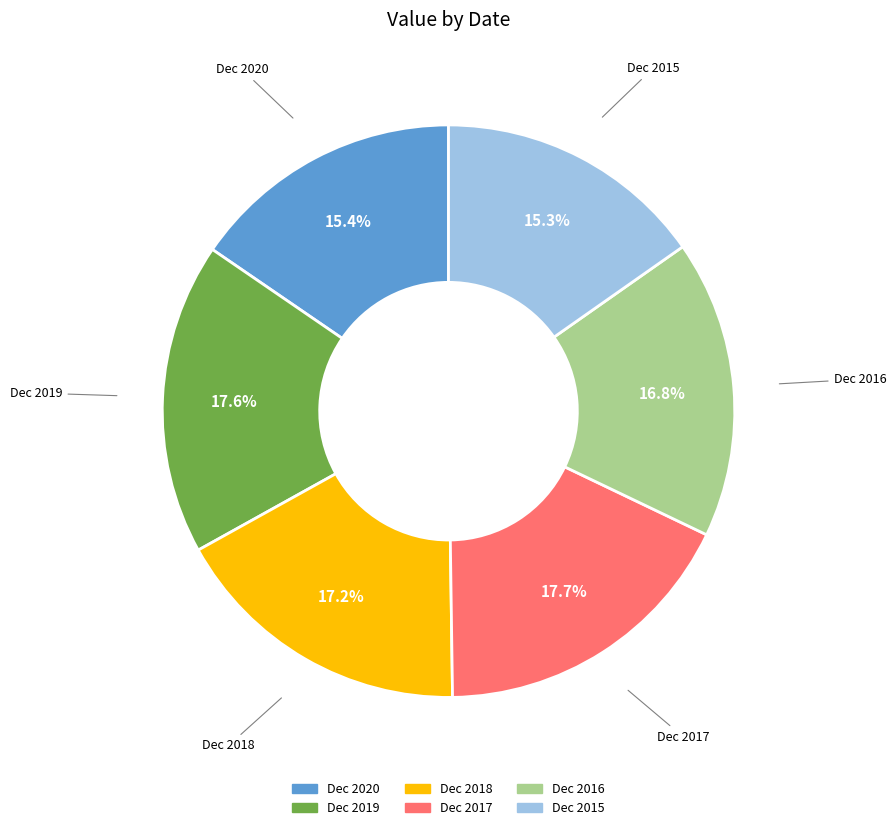

Which has a higher value, Dec 2017 or Dec 2020?

Dec 2017